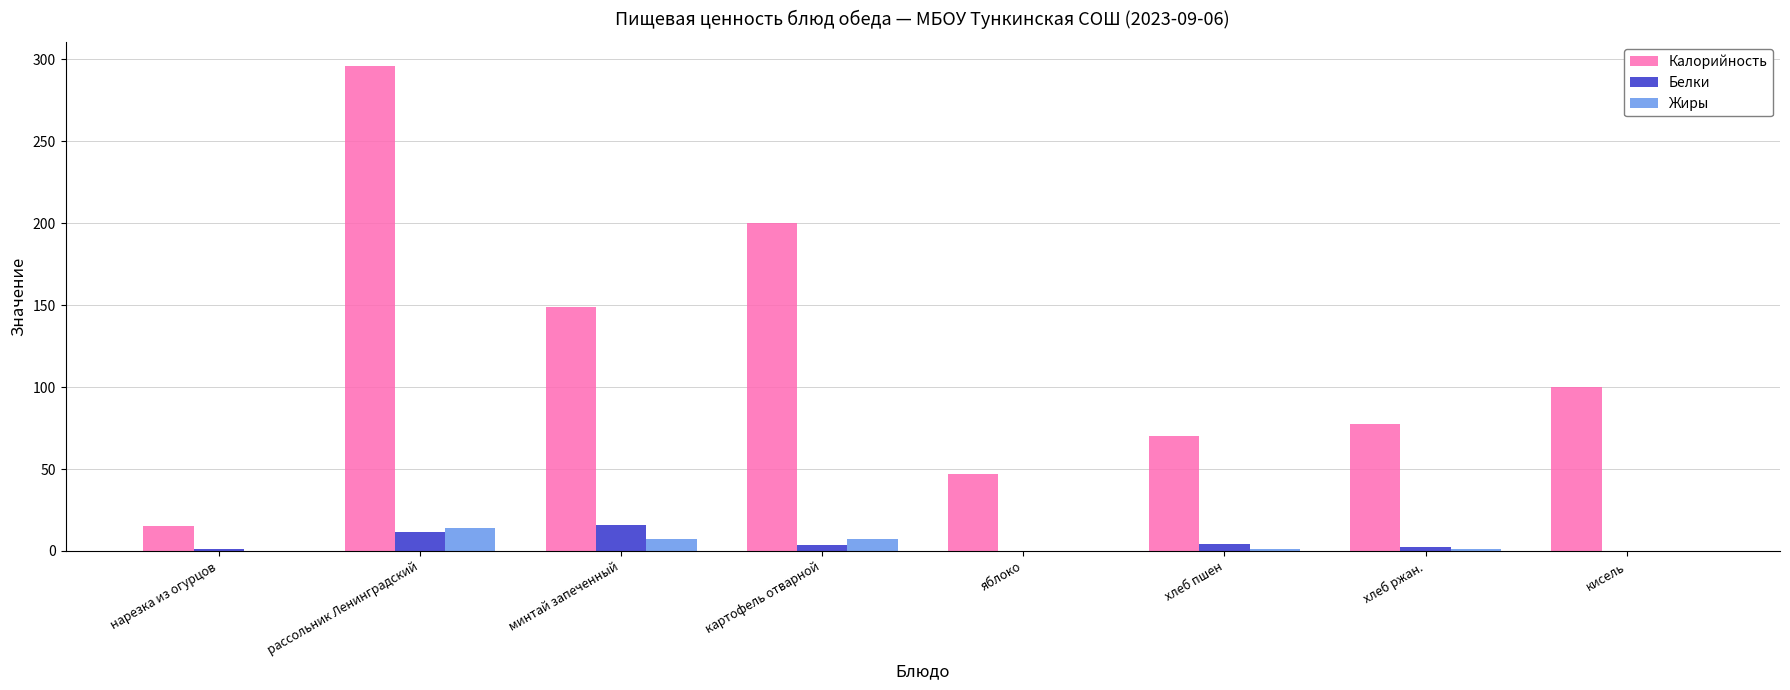

Which series changed the most between нарезка из огурцов and минтай запеченный?

Калорийность